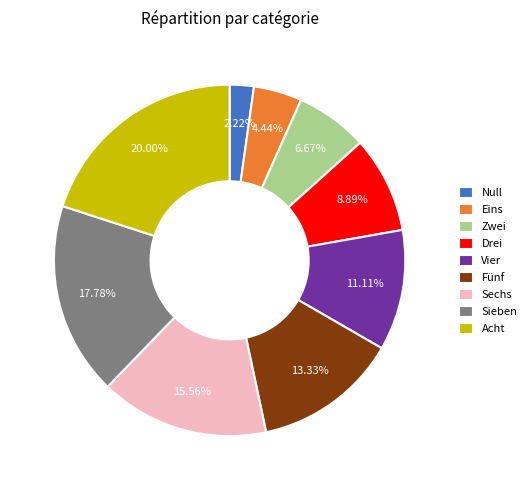

How many segments does this pie chart have?

9